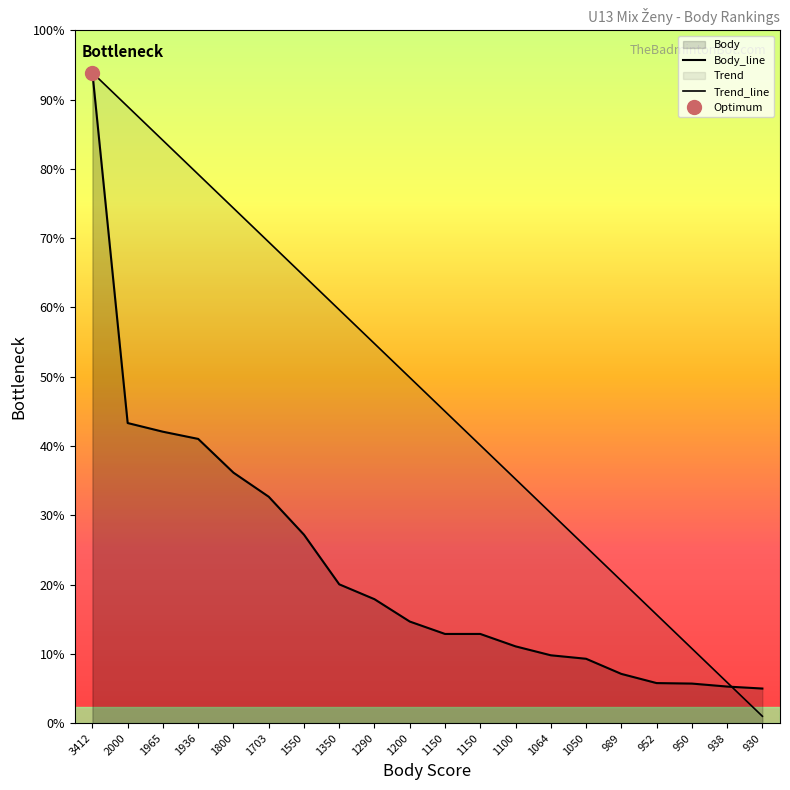

List the labels in order of Body_line value, smallest first.

930, 938, 950, 952, 989, 1050, 1064, 1100, 1150, 1150, 1200, 1290, 1350, 1550, 1703, 1800, 1936, 1965, 2000, 3412